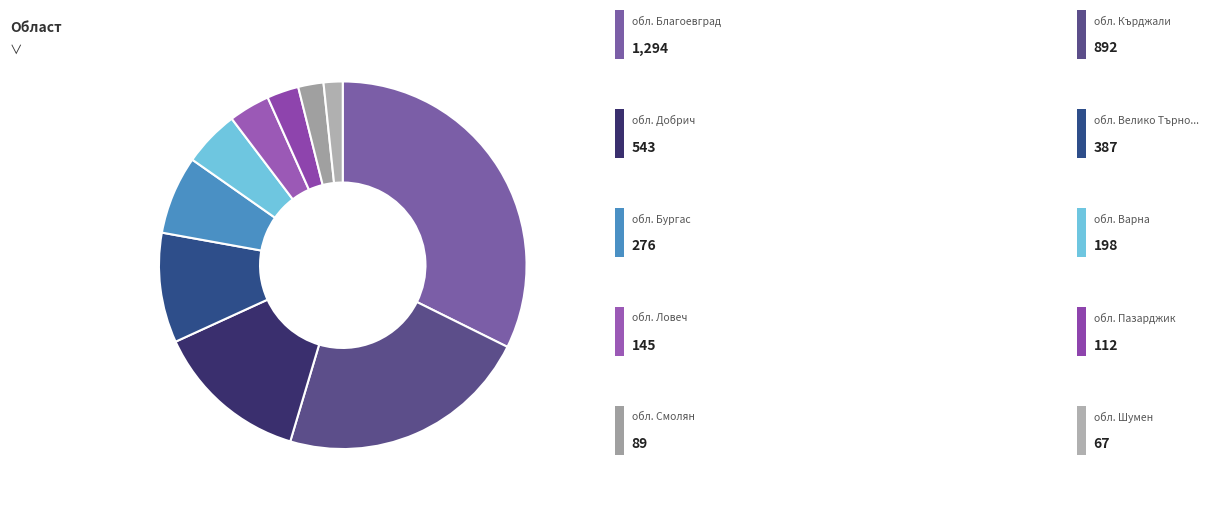

Is there a majority slice in this chart?

No